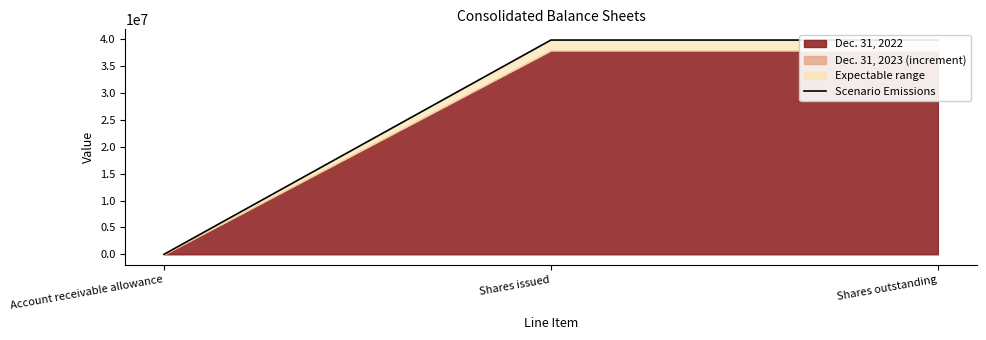

At which label is the value closest to 19941528?

Account receivable allowance